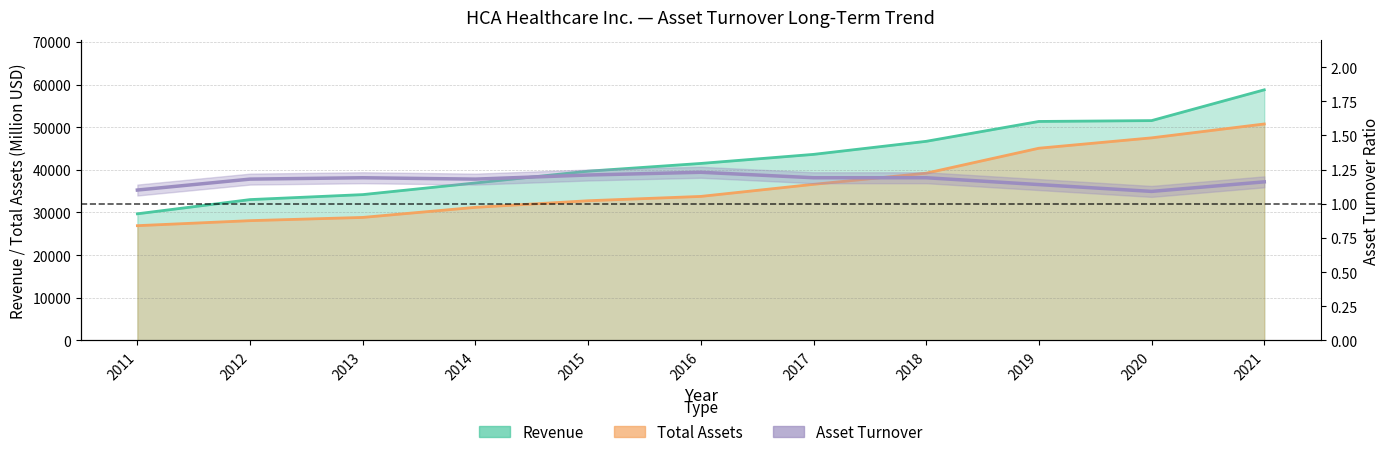

What is the difference between the maximum and minimum values?

0.1